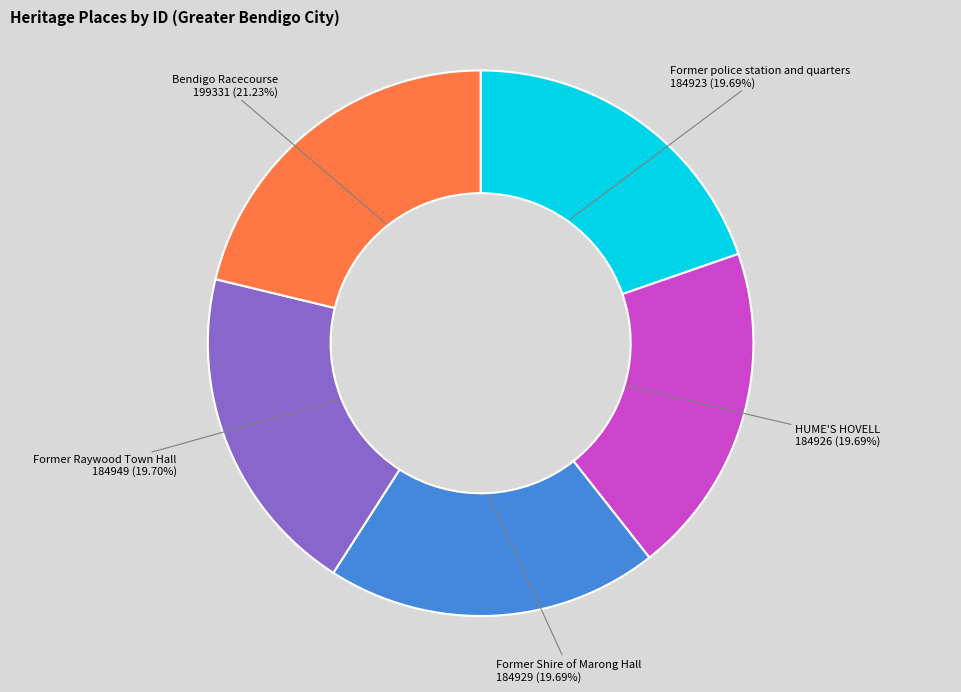

Combined, do Former Raywood Town Hall and HUME'S HOVELL account for over 50%?

No